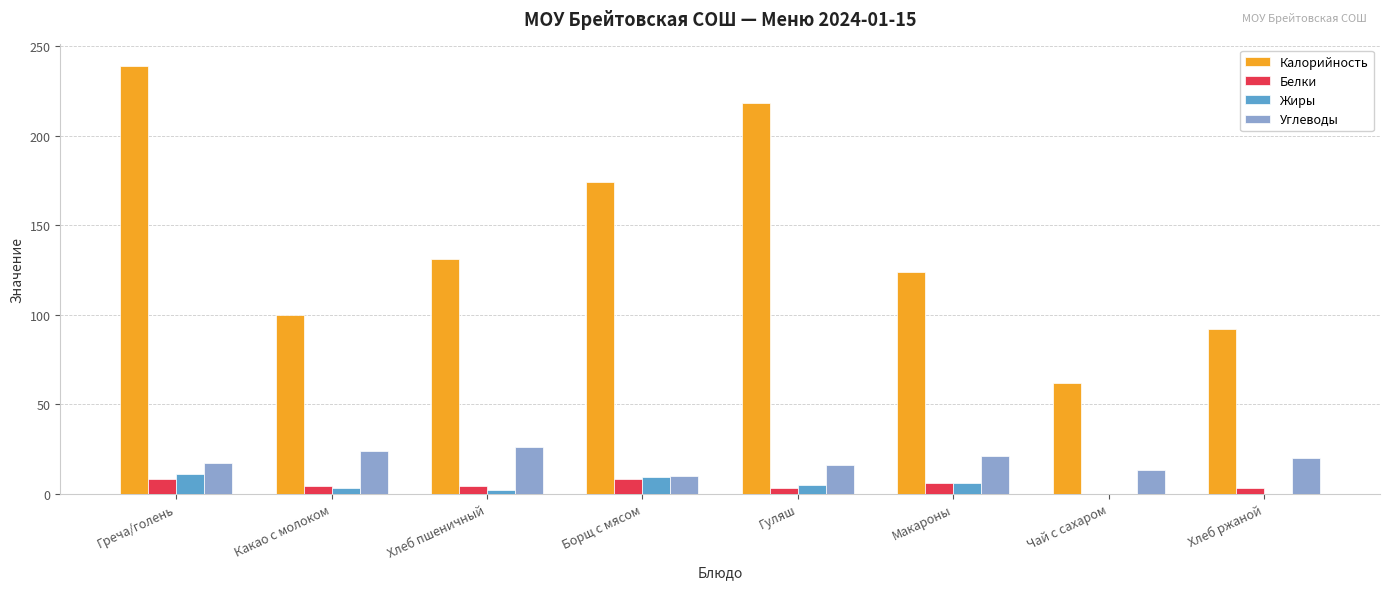

What is the sum of all Углеводы values?

147